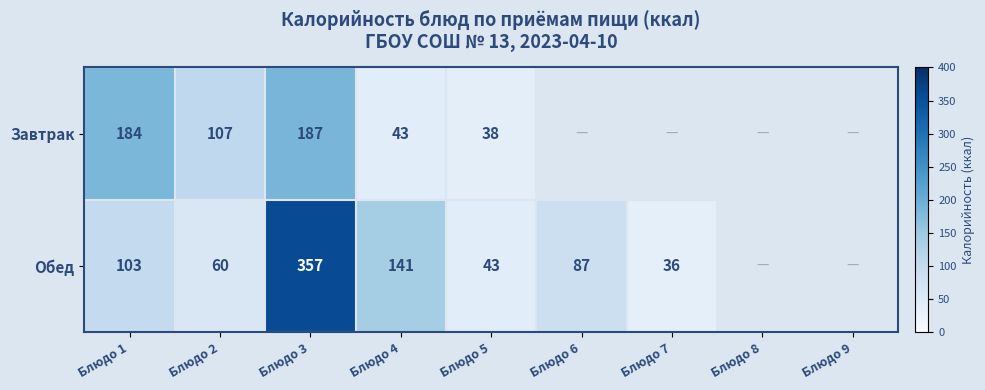

True or false: Завтрак has a value of 38 at Блюдо 5.

True